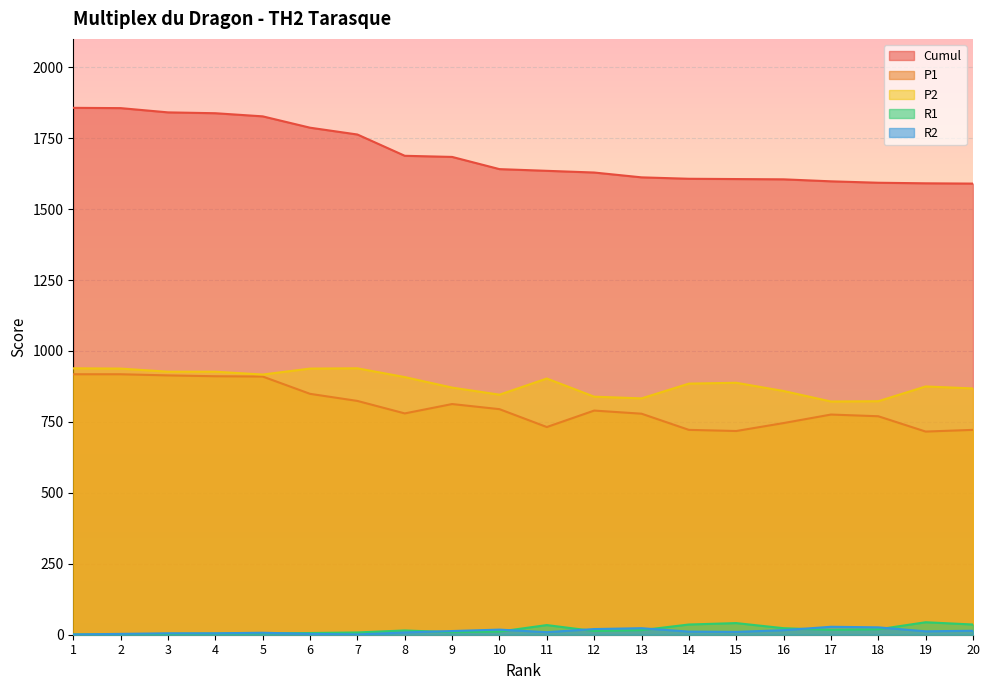

Reading right to left, what are all the values shown in this chart?

Cumul: 1590	1591	1593	1598	1605	1606	1607	1612	1629	1635	1641	1684	1688	1763	1787	1827	1838	1841	1856	1857
P1: 722	716	770	776	746	718	722	779	790	732	795	813	780	824	849	910	911	914	918	918
P2: 868	875	823	822	859	888	885	833	839	903	846	871	908	939	938	917	927	927	938	939
R1: 36	44	19	17	23	41	36	16	13	34	11	9	15	8	6	5	4	3	1	1
R2: 14	12	26	28	16	10	11	23	20	9	18	13	8	1	3	7	5	5	3	1